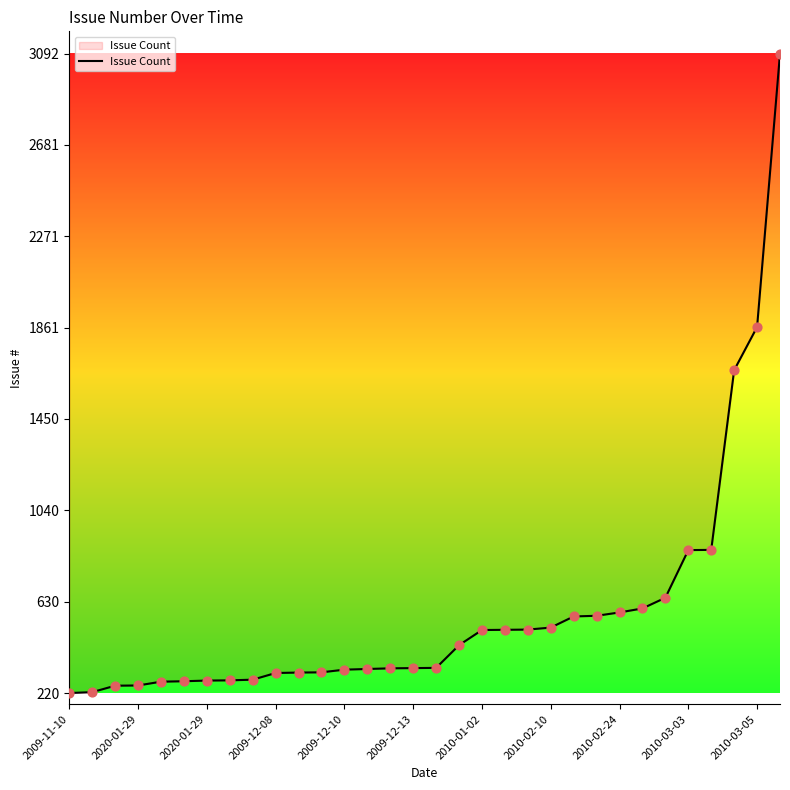

What is the greatest value displayed?

3092